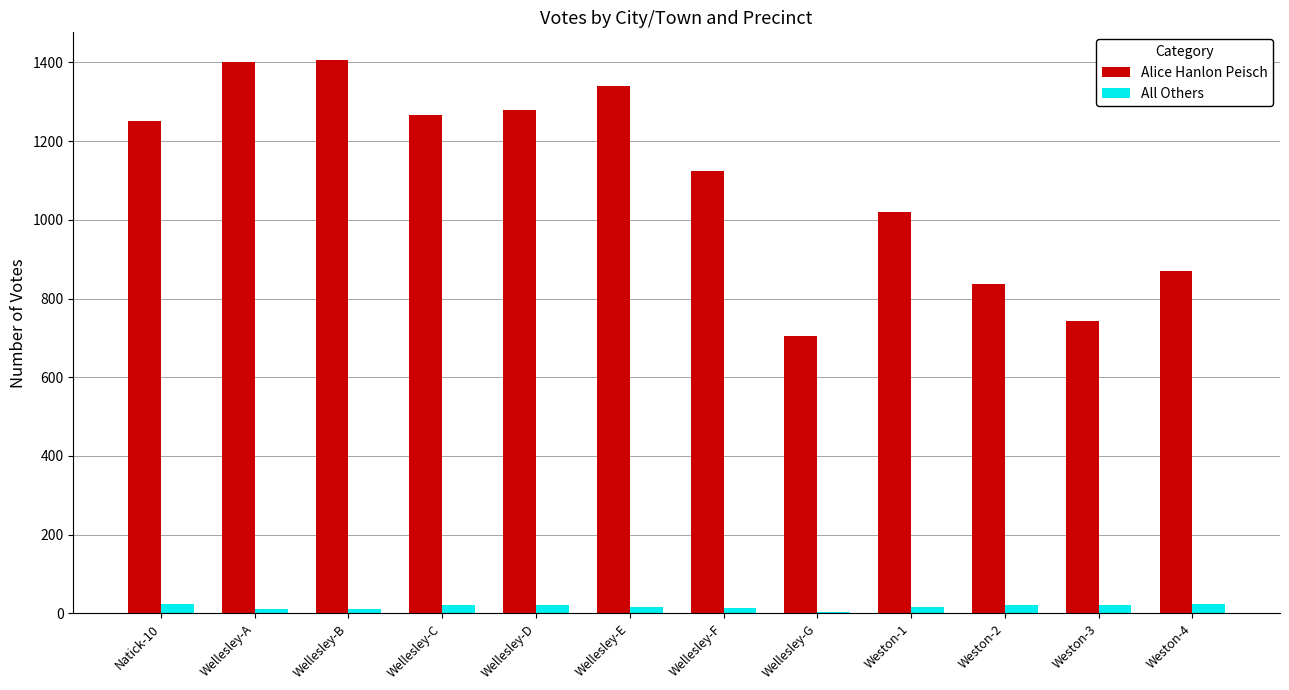

What is the greatest value displayed?

1406